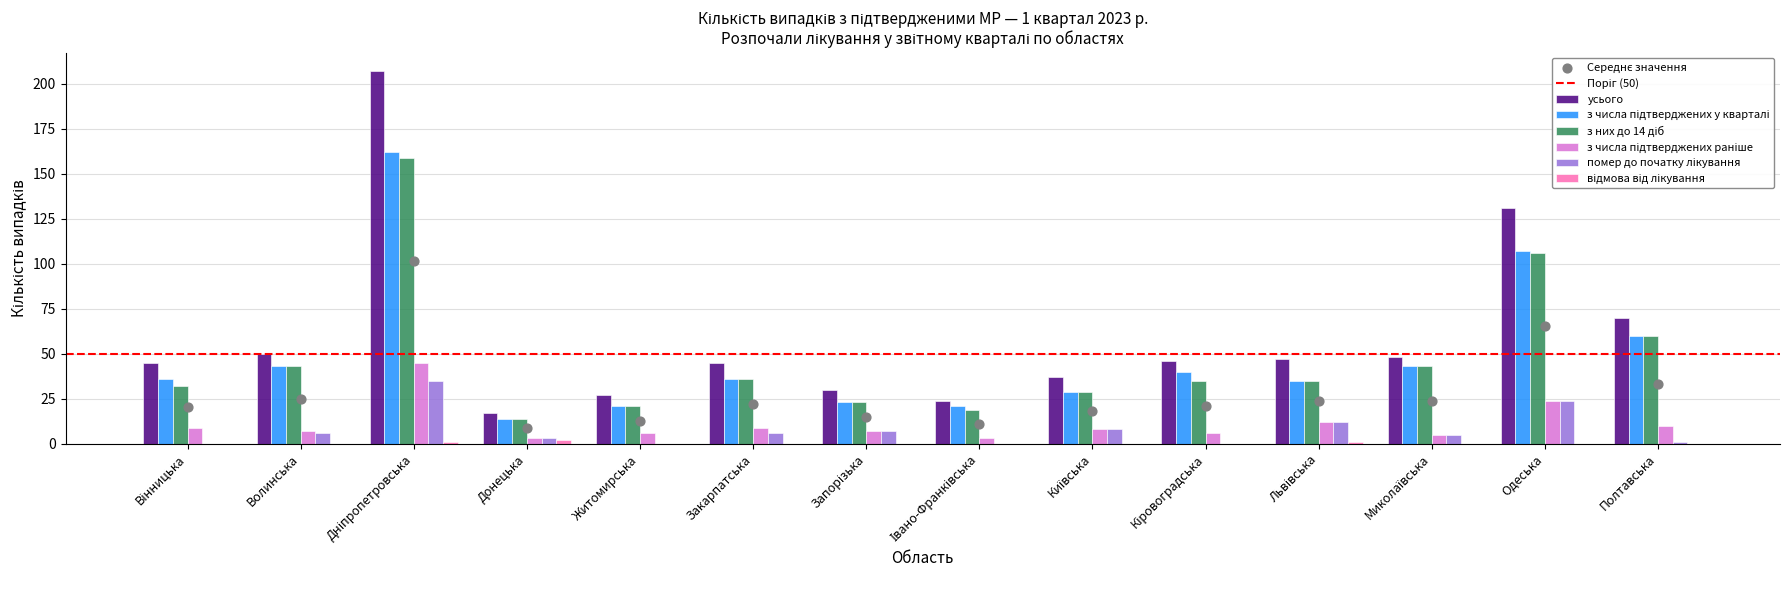

What is the maximum value for усього?

207